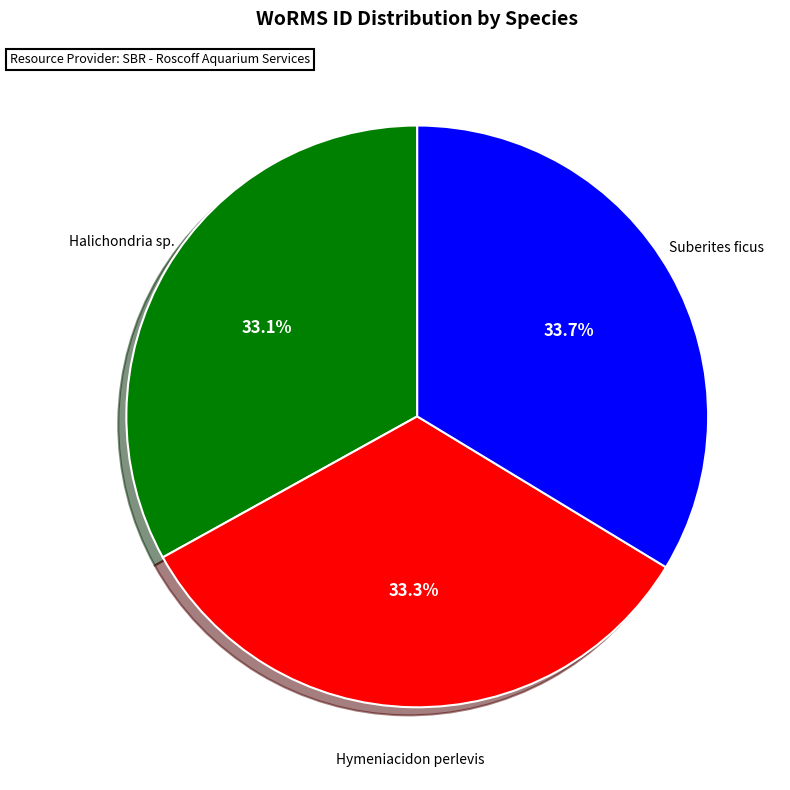

Is there a majority slice in this chart?

No